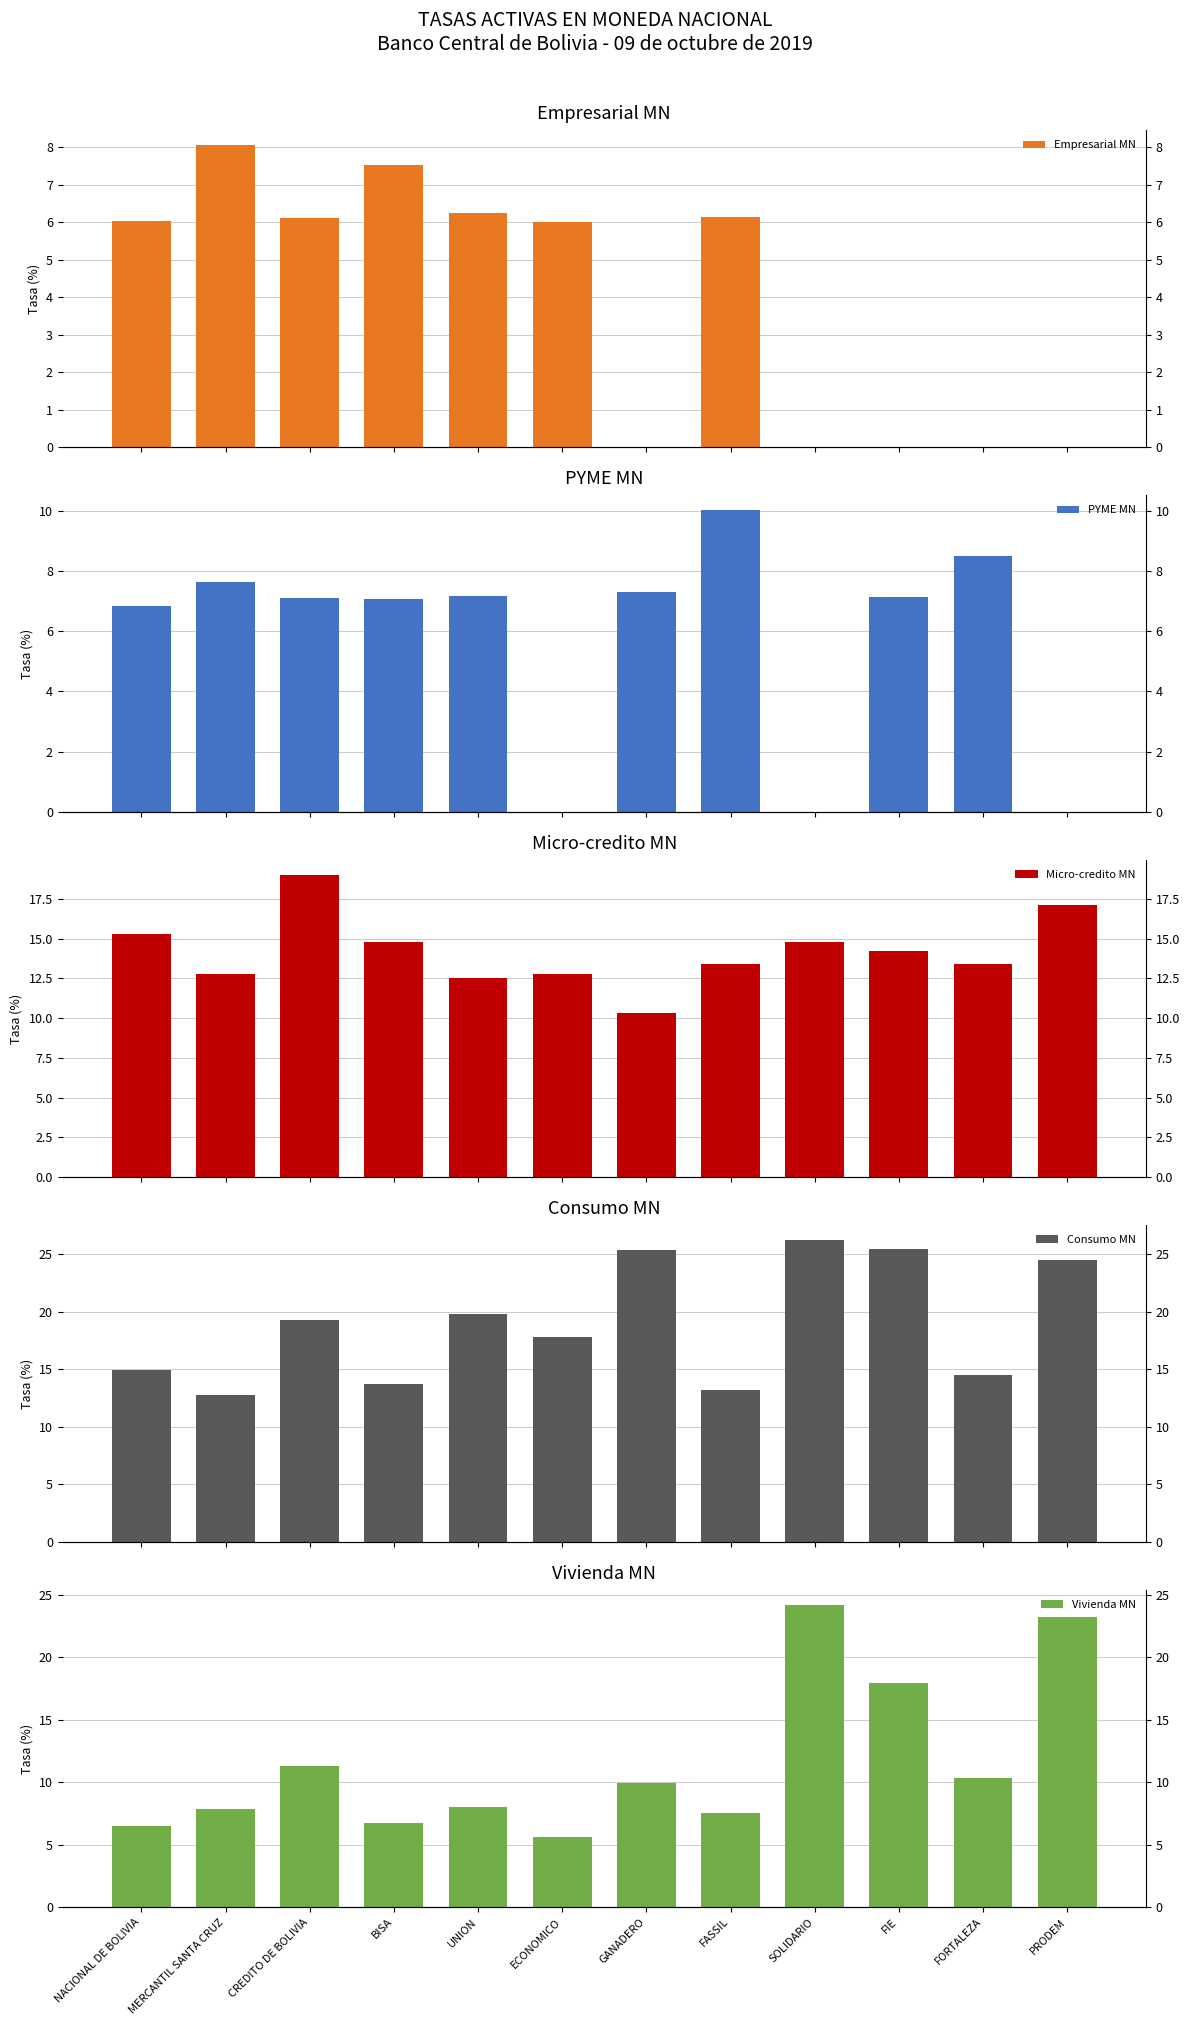

Is the value of Vivienda MN at MERCANTIL SANTA CRUZ greater than the value of Consumo MN at MERCANTIL SANTA CRUZ?

No